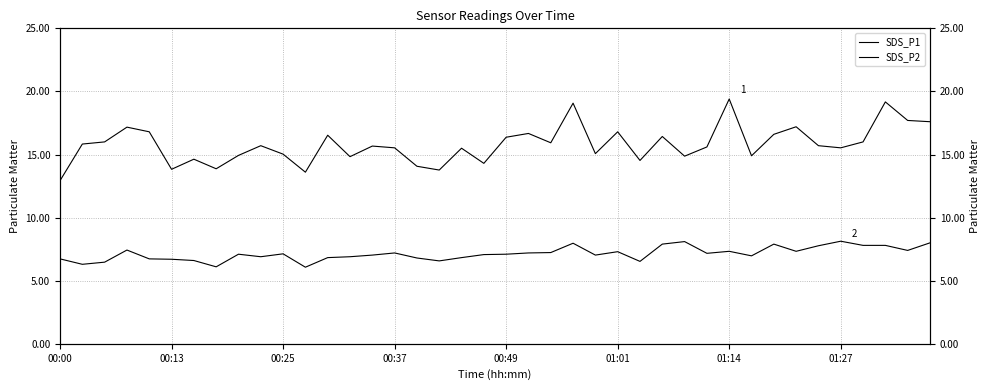

Reading left to right, list all the values displayed in this chart.

SDS_P1: 12.9	15.8	16.0	17.2	16.8	13.8	14.6	13.9	14.9	15.7	15.0	13.6	16.5	14.8	15.7	15.5	14.1	13.8	15.5	14.3	16.4	16.7	15.9	19.1	15.1	16.8	14.5	16.4	14.9	15.6	19.4	14.9	16.6	17.2	15.7	15.5	16.0	19.2	17.7	17.6
SDS_P2: 6.7	6.3	6.5	7.4	6.7	6.7	6.6	6.1	7.1	6.9	7.1	6.1	6.8	6.9	7.0	7.2	6.8	6.6	6.8	7.1	7.1	7.2	7.2	8.0	7.0	7.3	6.5	7.9	8.1	7.2	7.3	7.0	7.9	7.3	7.8	8.1	7.8	7.8	7.4	8.0